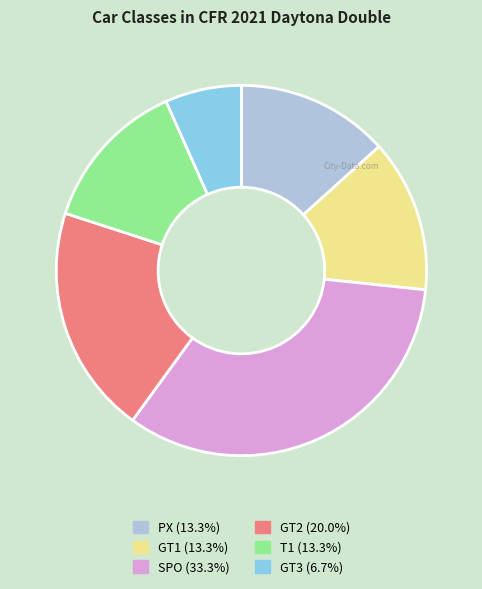

Which has a higher value, GT3 or GT1?

GT1